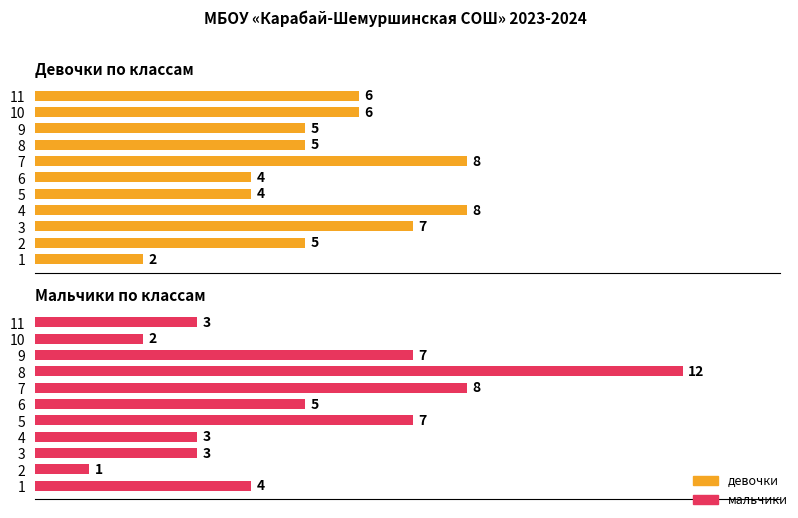

At how many categories does at least one series exceed 10?

1